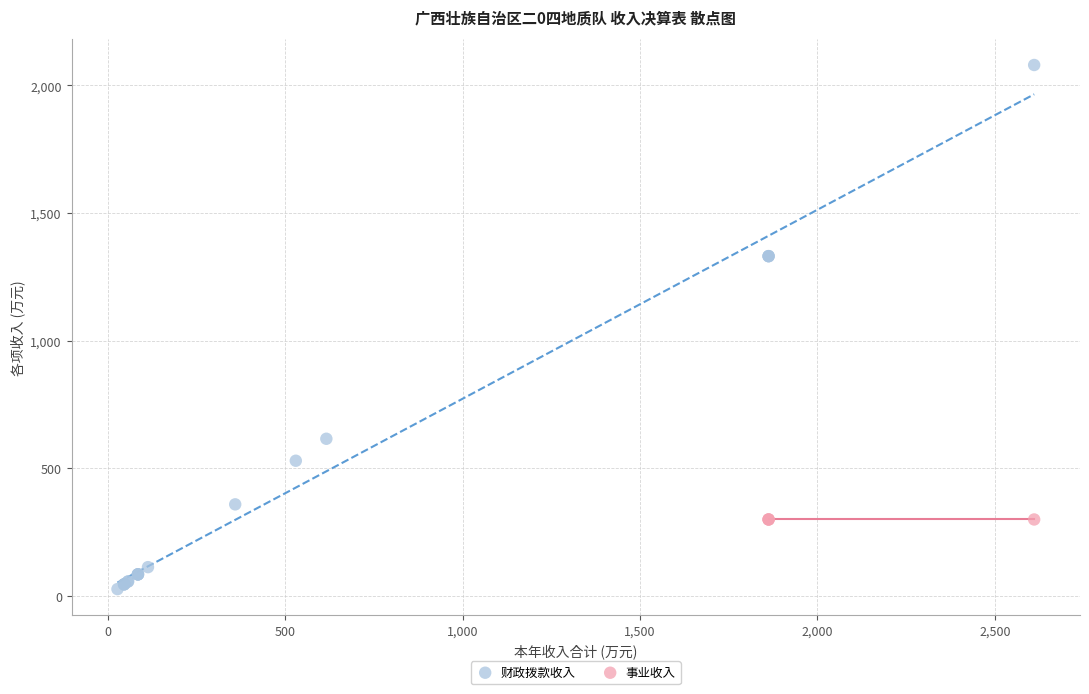

Which series reaches the maximum Y coordinate?

财政拨款收入